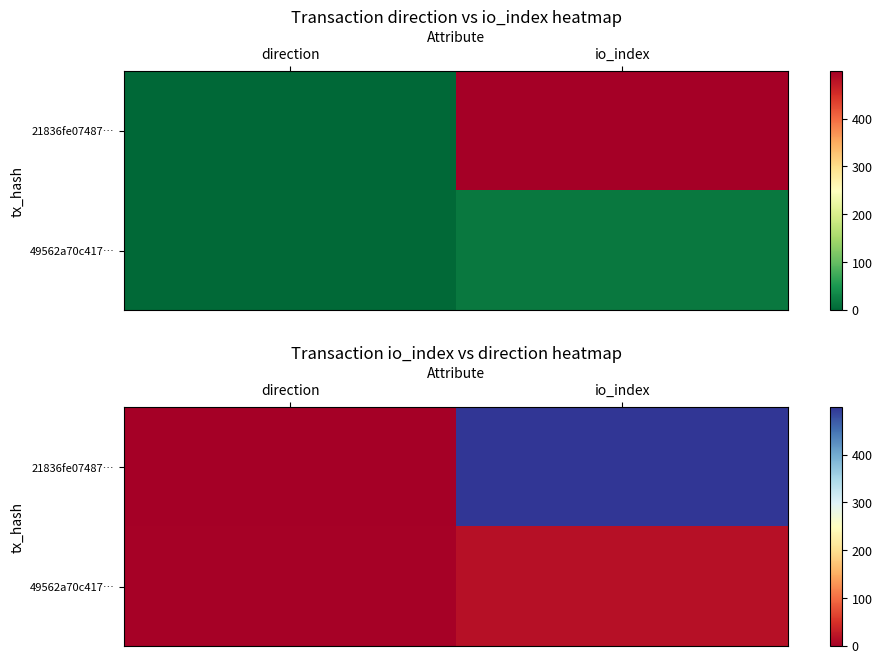

What is the difference between the highest and lowest values at io_index?

481